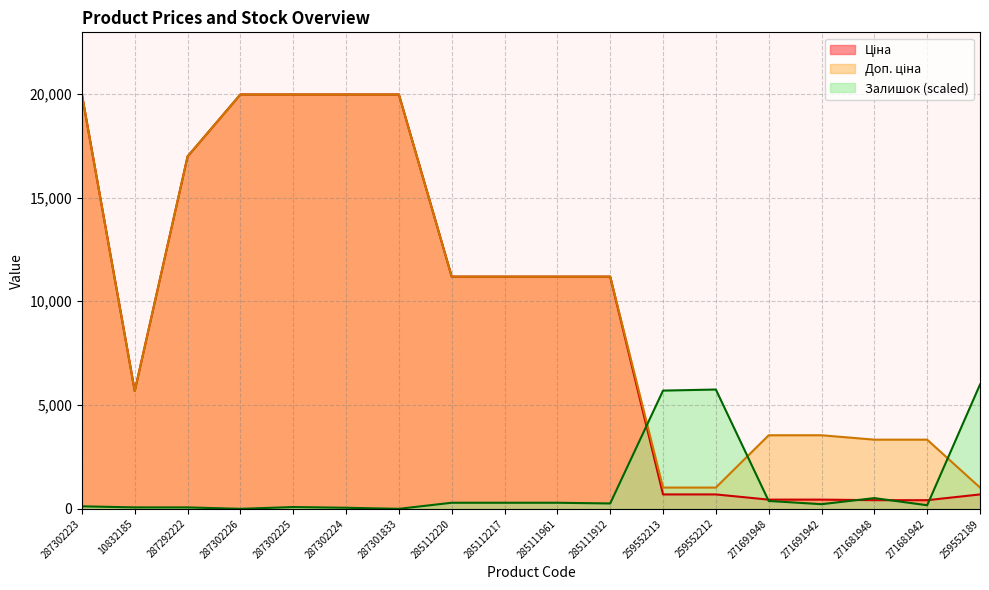

Reading left to right, list all the values displayed in this chart.

Ціна: 287302223=19964.2	10832185=5673.8	287292222=16976.3	287302226=19964.2	287302225=19964.2	287302224=19964.2	287301833=19964.2	285112220=11188.2	285112217=11188.2	285111961=11188.2	285111912=11188.2	259552213=693.7	259552212=693.7	271691948=443.1	271691942=443.1	271681948=416.6	271681942=416.6	259552189=693.7
Доп. ціна: 287302223=19964.2	10832185=5673.8	287292222=16976.3	287302226=19964.2	287302225=19964.2	287302224=19964.2	287301833=19964.2	285112220=11188.2	285112217=11188.2	285111961=11188.2	285111912=11188.2	259552213=1024.6	259552212=1024.6	271691948=3545.0	271691942=3545.0	271681948=3332.5	271681942=3332.5	259552189=1024.6
Залишок: 287302223=120.5	10832185=68.8	287292222=68.8	287302226=0.0	287302225=86.1	287302224=51.6	287301833=0.0	285112220=292.6	285112217=292.6	285111961=292.6	285111912=258.2	259552213=5696.7	259552212=5748.3	271691948=378.6	271691942=223.7	271681948=516.3	271681942=172.1	259552189=5989.3